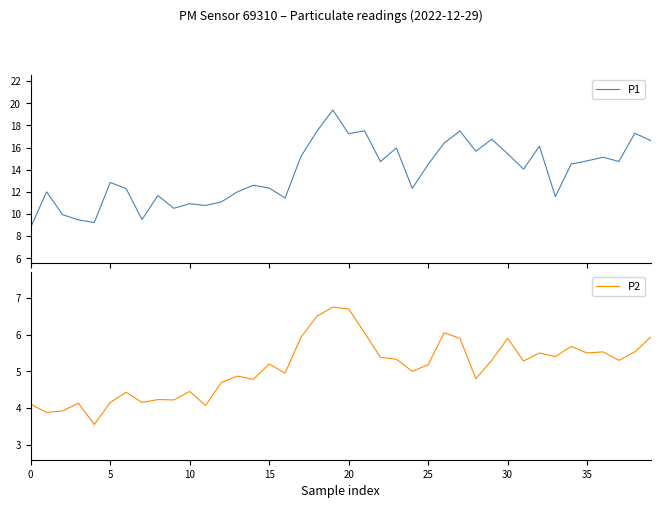

What is the sum of all P1 values?

548.5